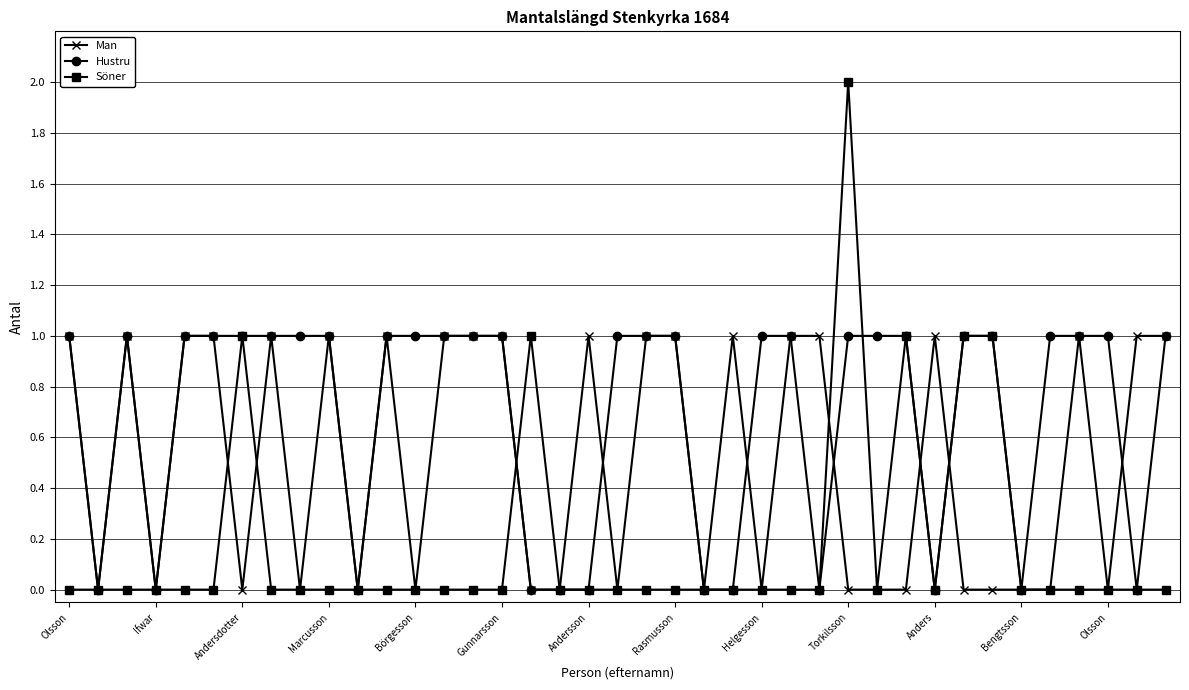

Which series has the largest total across all categories?

Hustru